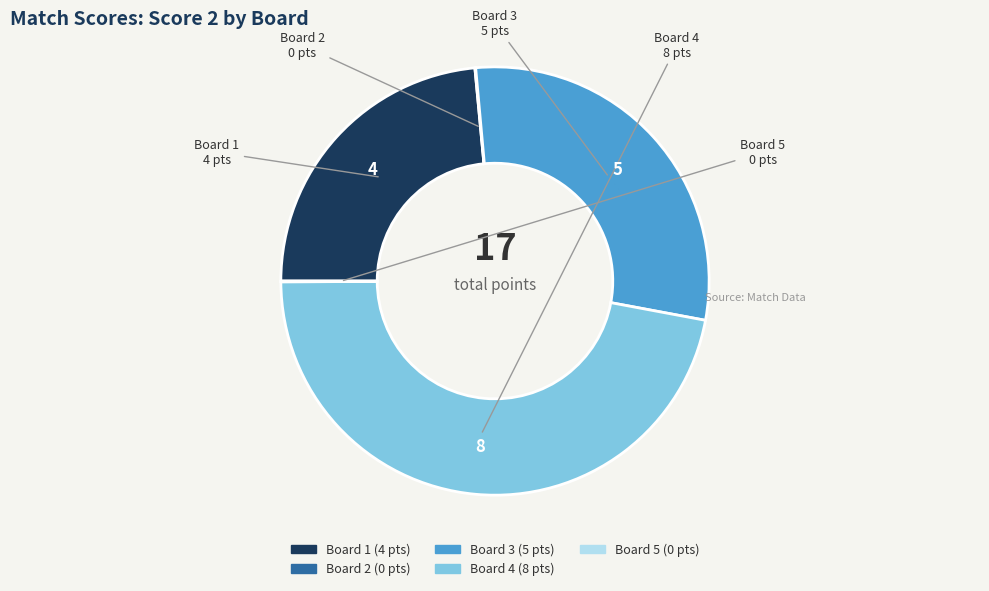

True or false: Board 4 accounts for 47% of the total.

True